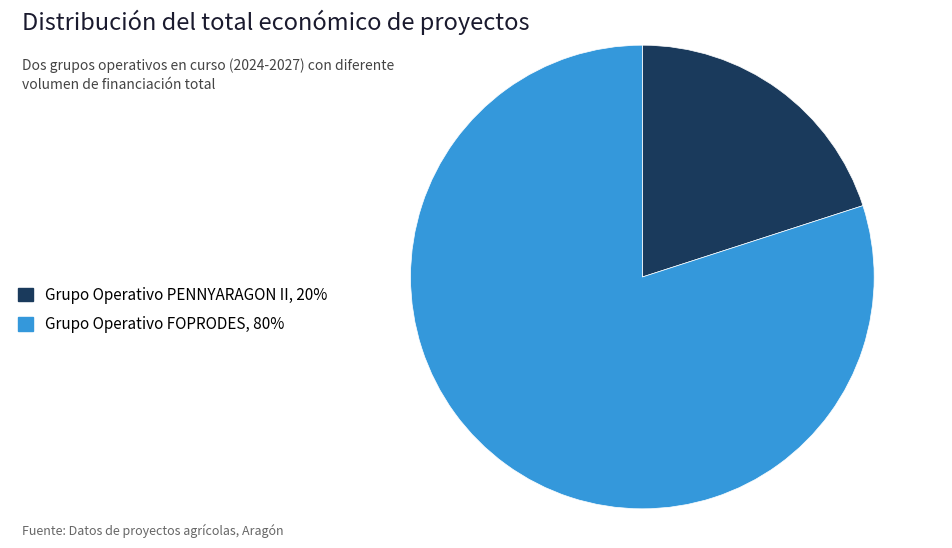

Count the number of slices in the pie.

2